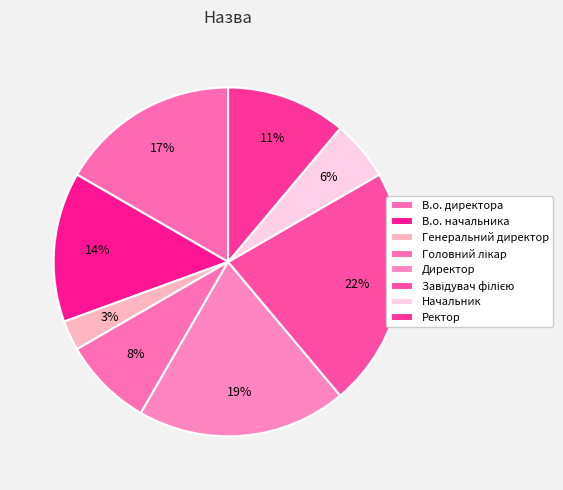

Count the number of slices in the pie.

8